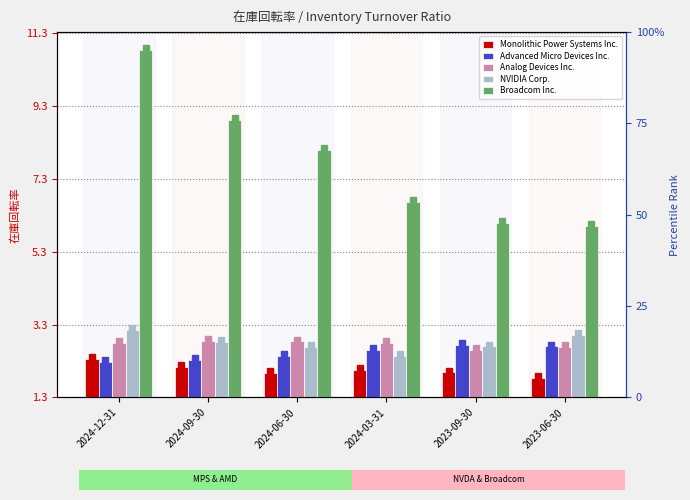

Is it true that NVIDIA Corp. equals 1.3 at 2024-09-30?

False